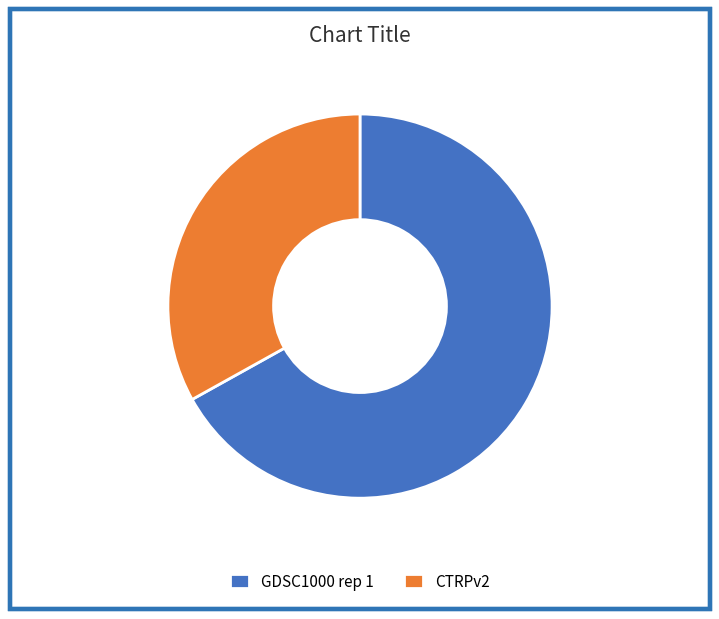

Count the number of slices in the pie.

2